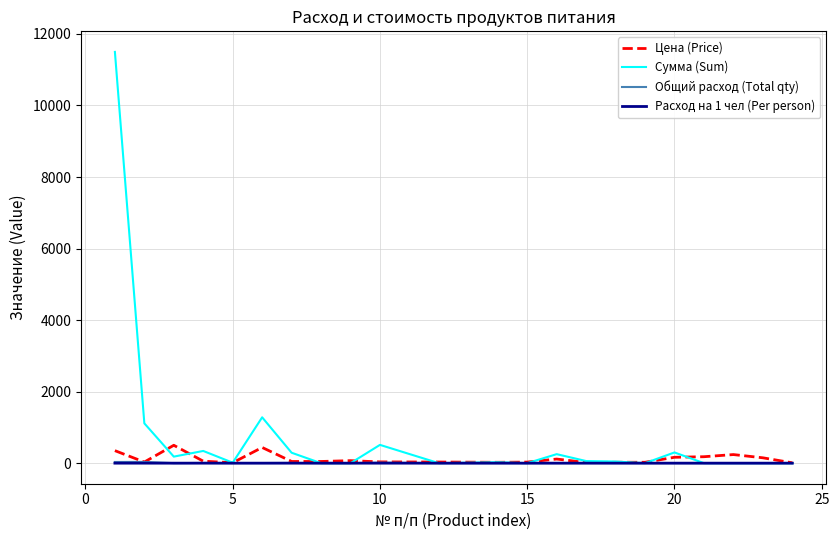

What is the greatest value displayed?

11497.5